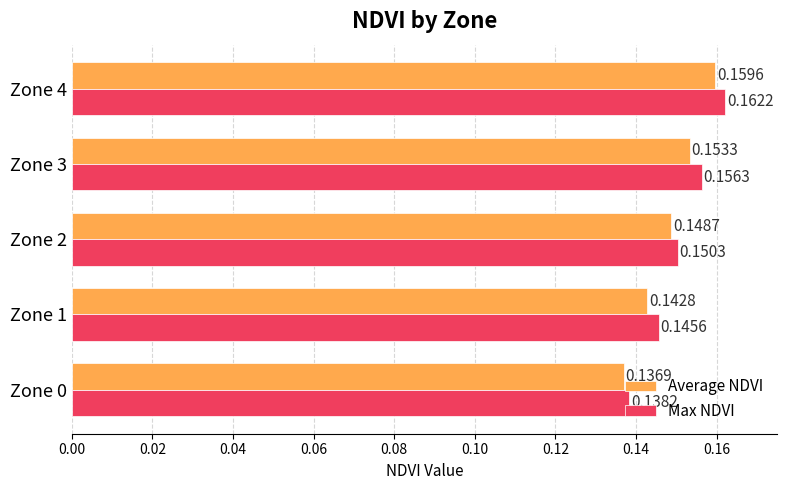

What is the sum of all Max NDVI values?

0.8